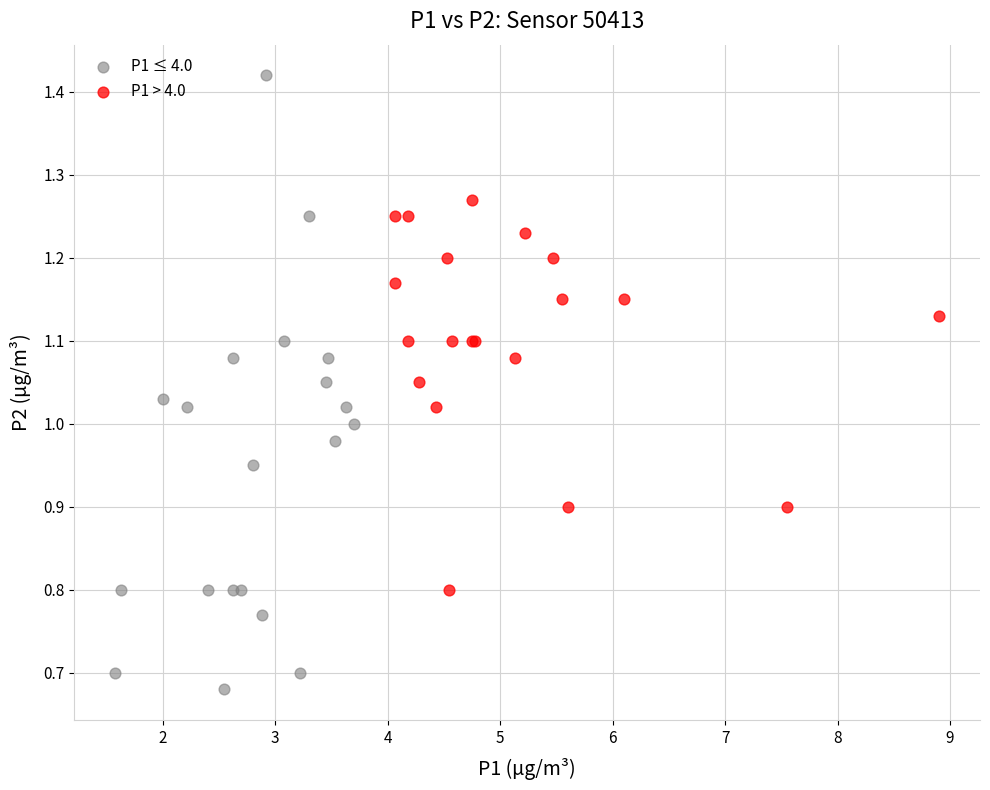

Which series reaches the minimum Y coordinate?

P1 ≤ 4.0